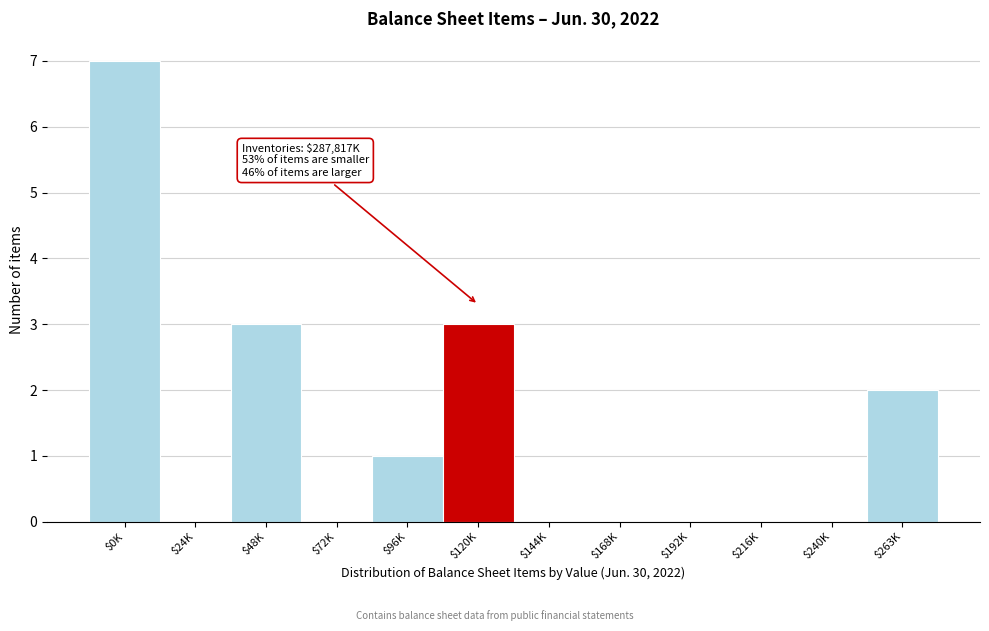

What is the maximum value shown in the chart?

7